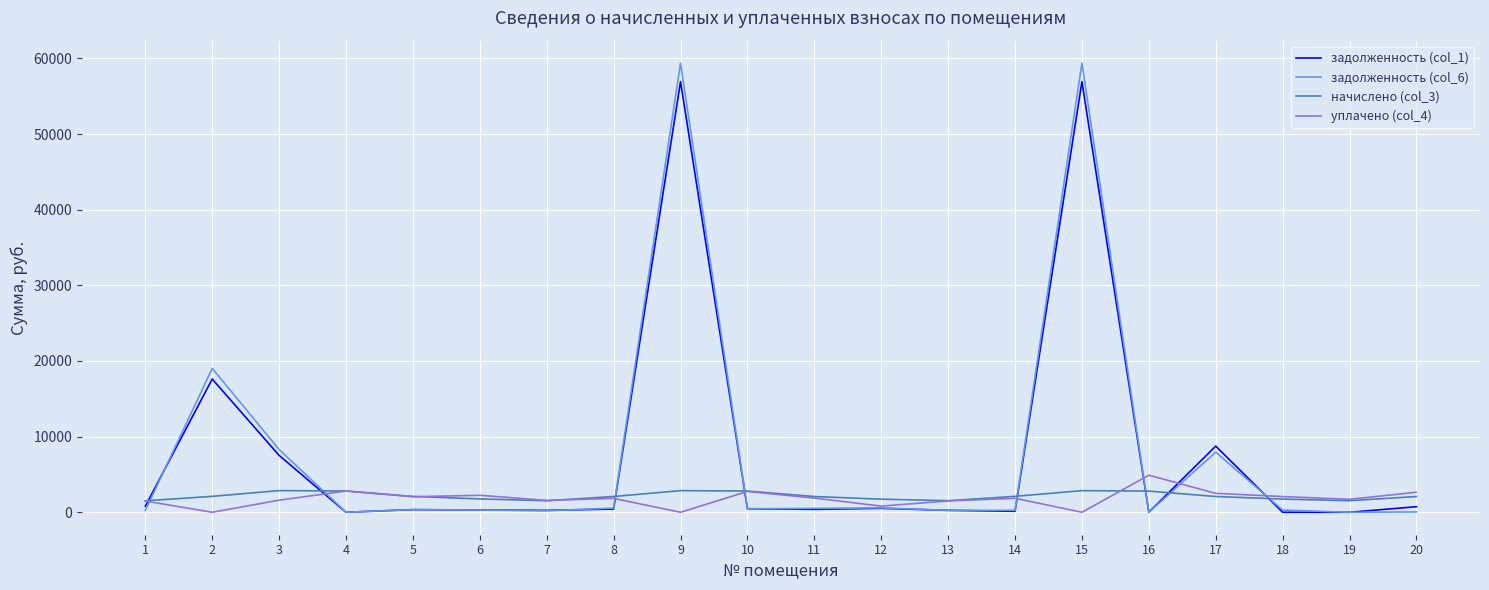

Is the value of задолженность (col_1) at 2 greater than the value of начислено (col_3) at 13?

Yes